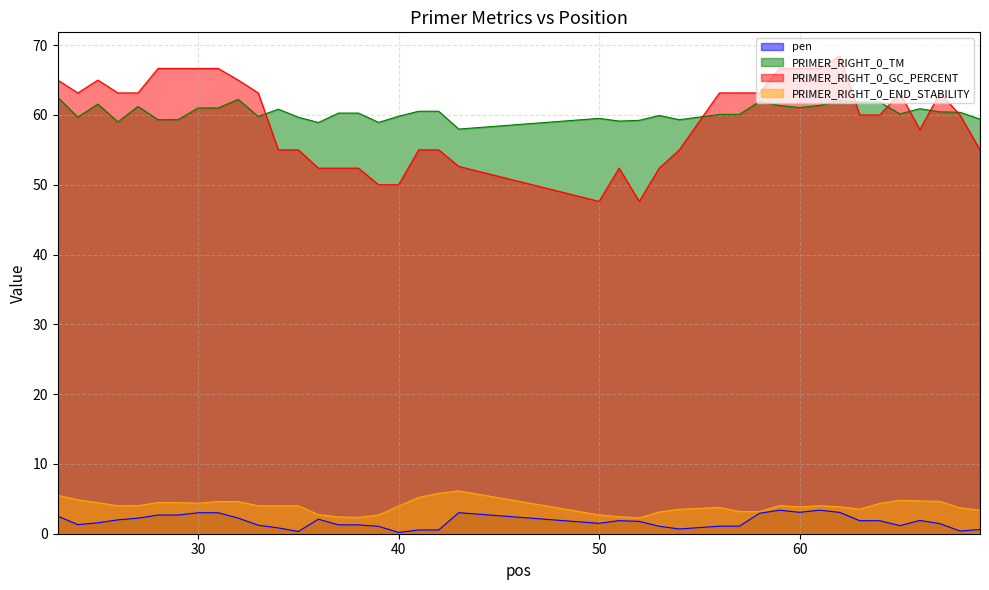

True or false: PRIMER_RIGHT_0_END_STABILITY has a value of 0.9 at 61.

False